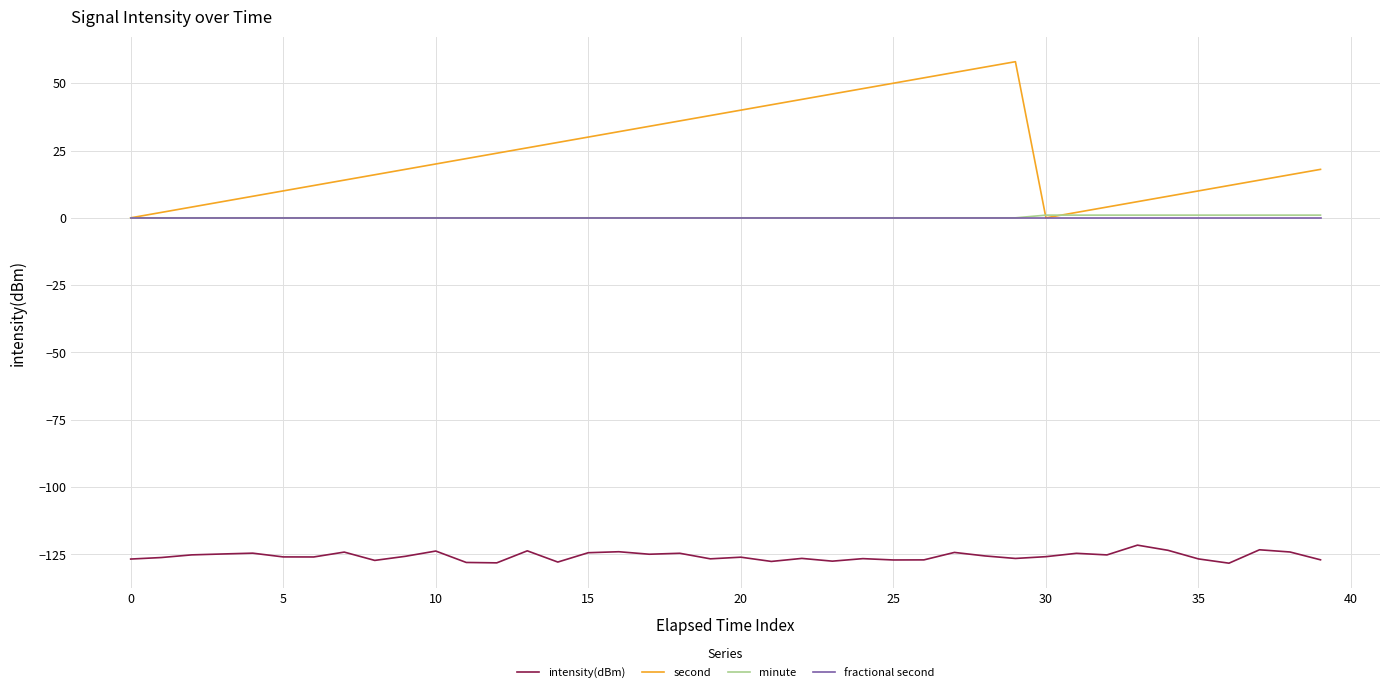

True or false: intensity(dBm) and minute cross at least once.

False